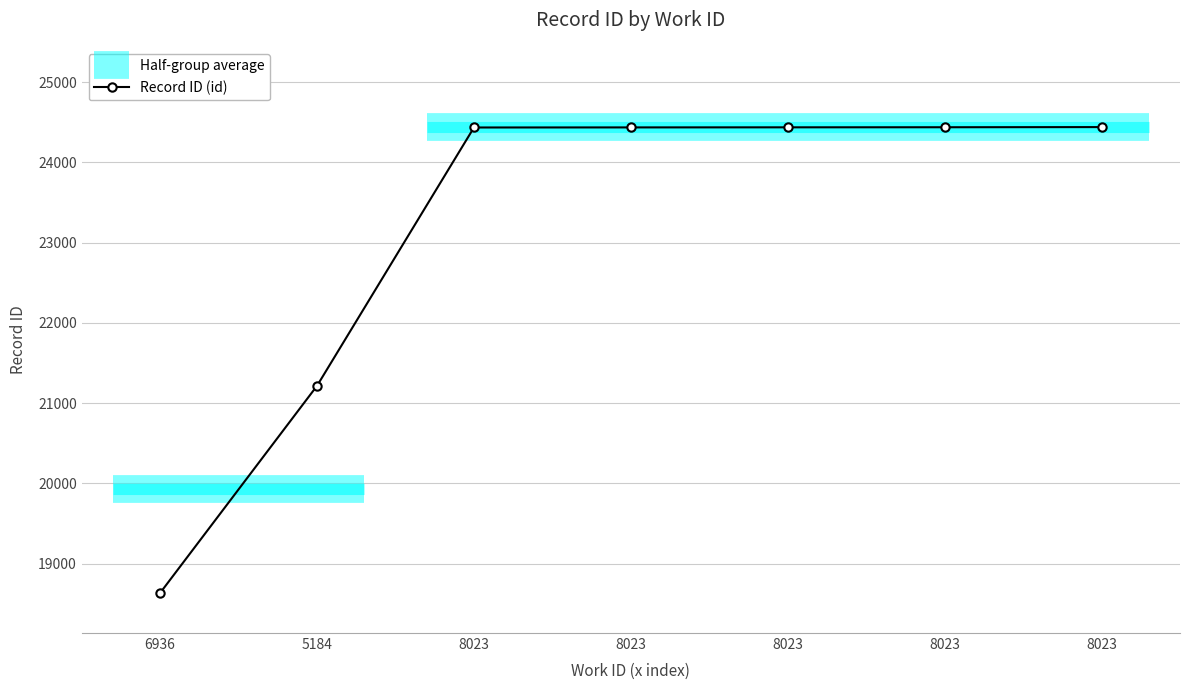

True or false: the data has more than 1 interior local peaks.

False